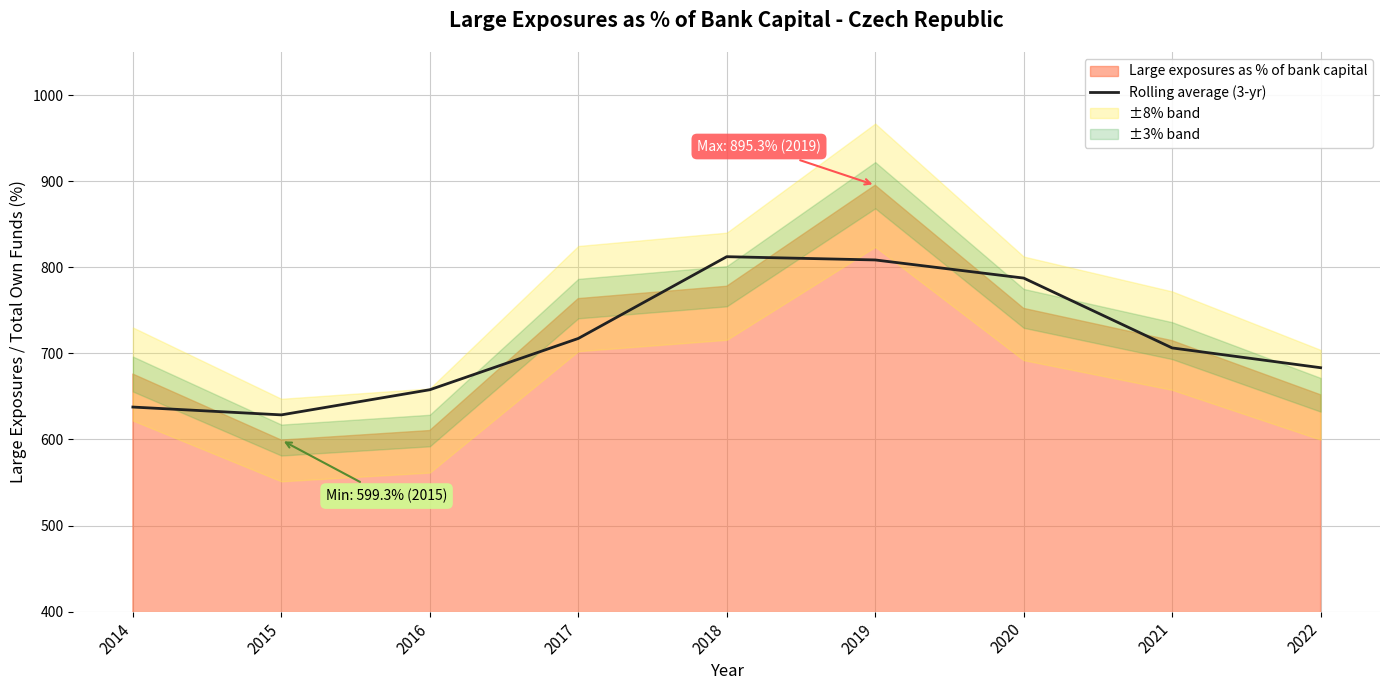

What is the average value?

715.4